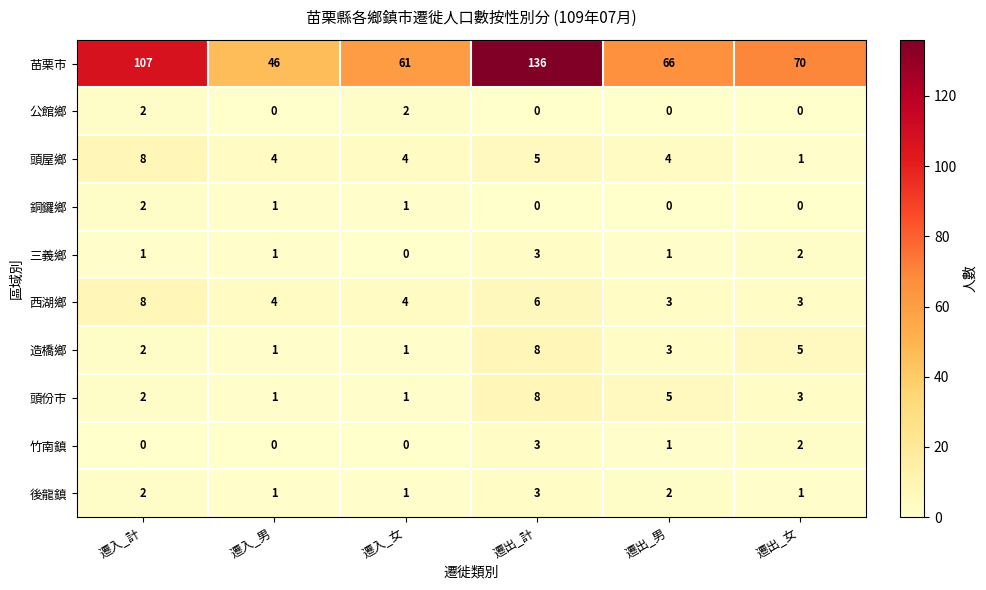

Which series has the widest spread of values?

苗栗市